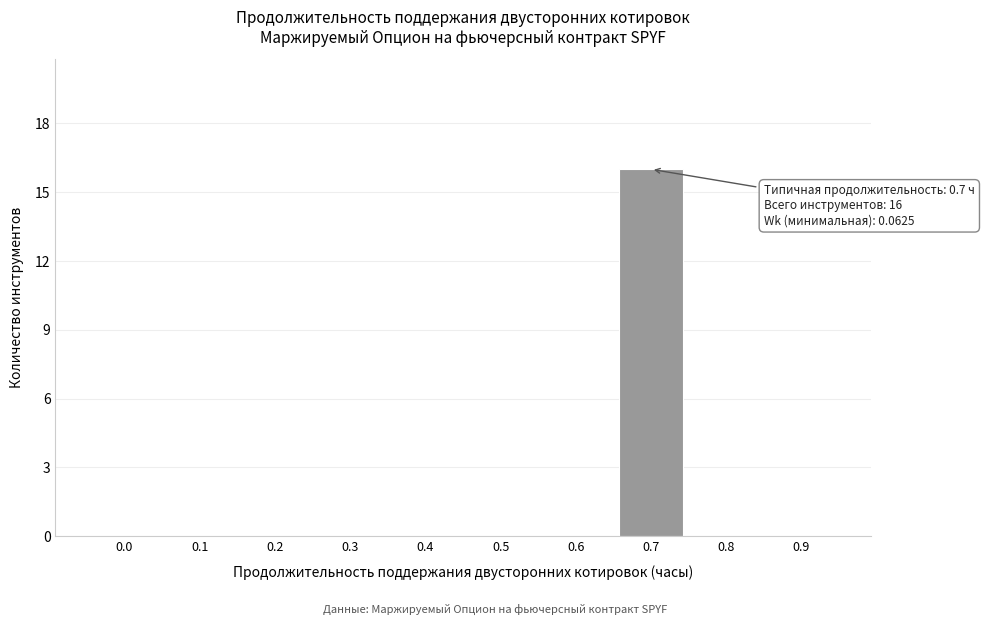

Reading left to right, list all the values displayed in this chart.

0.0=0	0.1=0	0.2=0	0.3=0	0.4=0	0.5=0	0.6=0	0.7=16	0.8=0	0.9=0